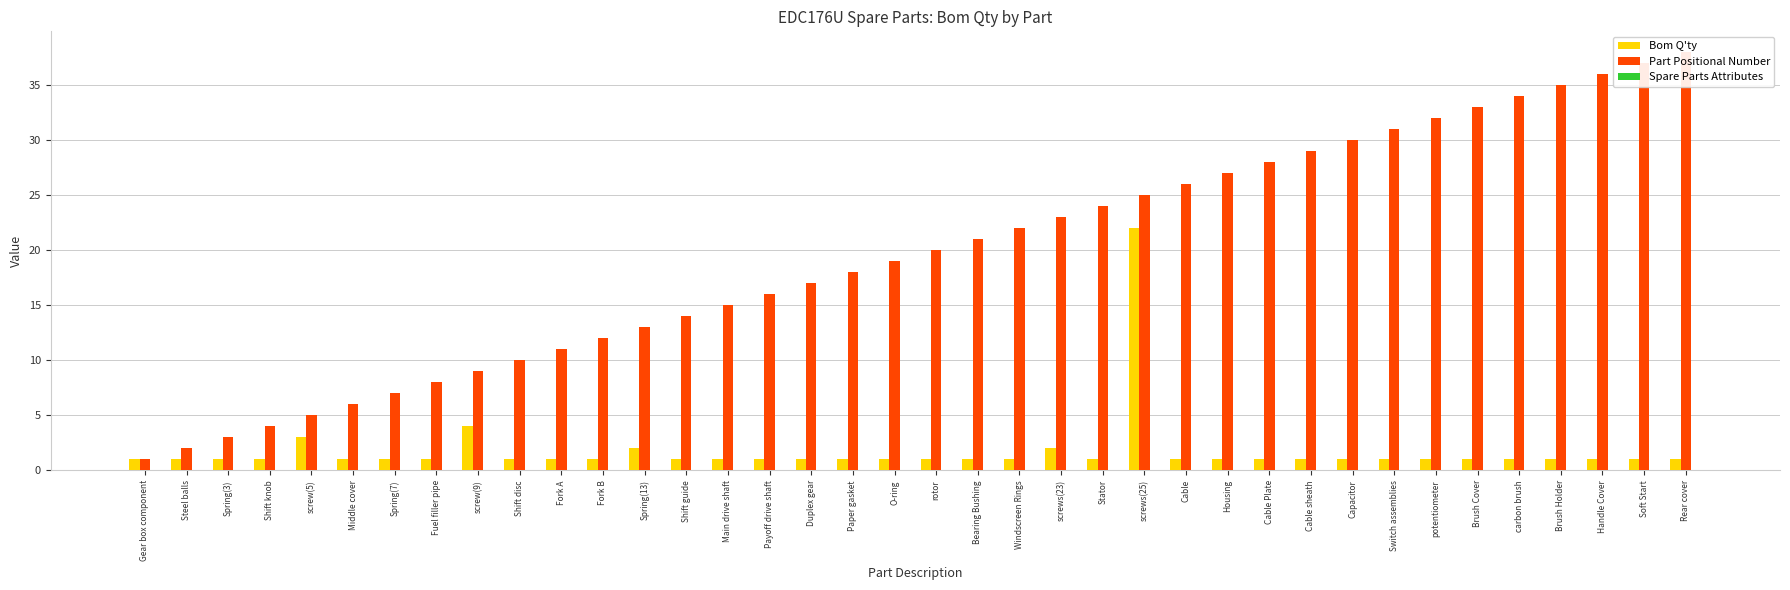

Rank the series by their maximum value, from lowest to highest.

Spare Parts Attributes, Bom Q'ty, Part Positional Number